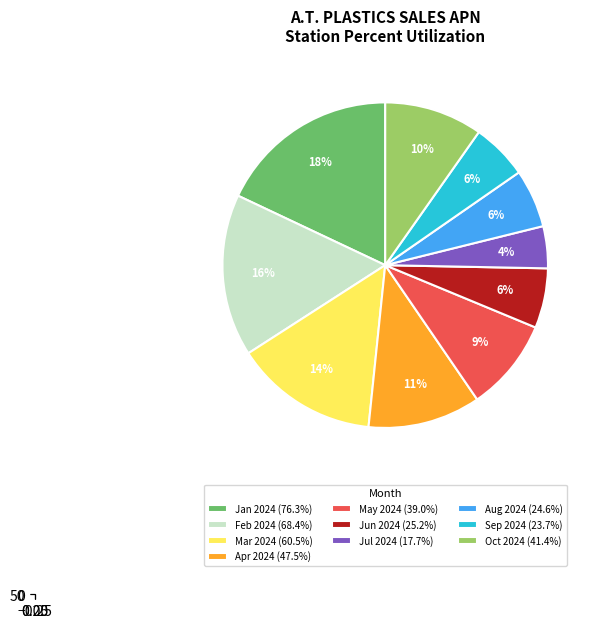

To the nearest percent, what is the difference between the largest and smallest slice percentages?

14%